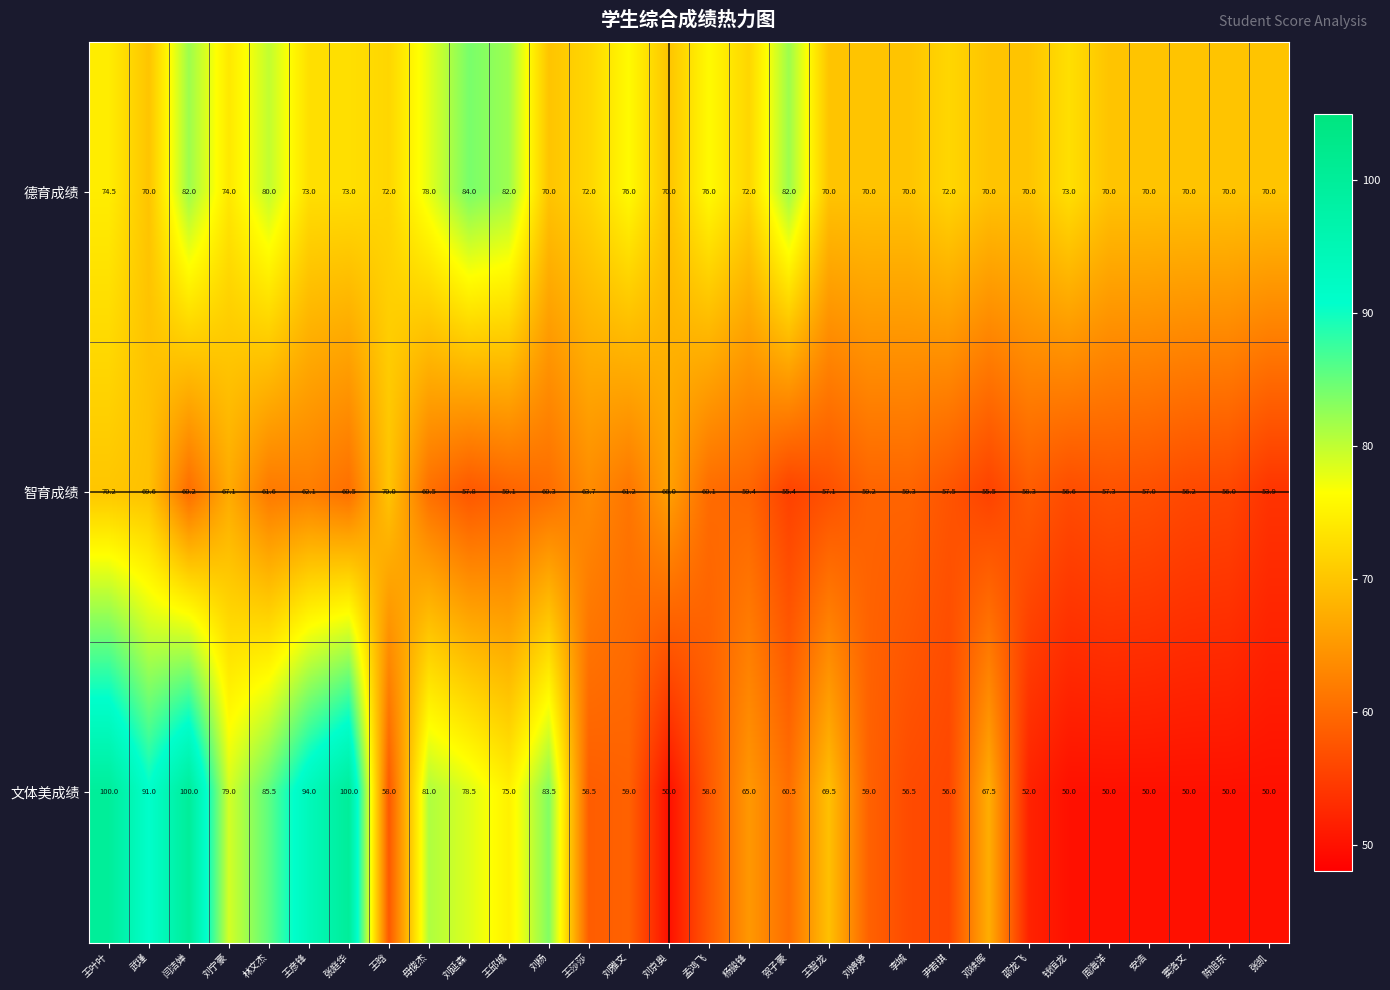

What is the minimum value for 文体美成绩?

50.0